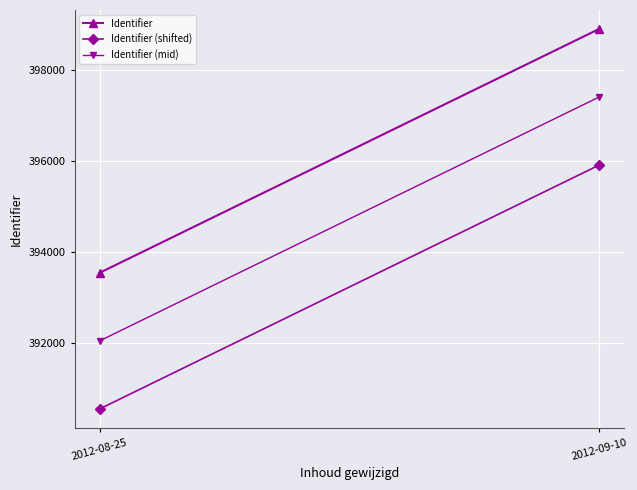

How many lines are shown in the chart?

3